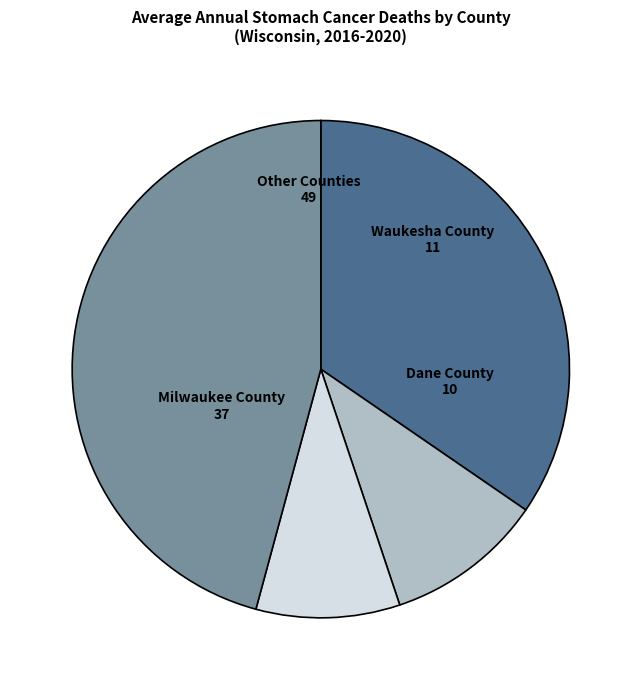

What is the ratio of the value at Other Counties to the value at Milwaukee County?

1.3